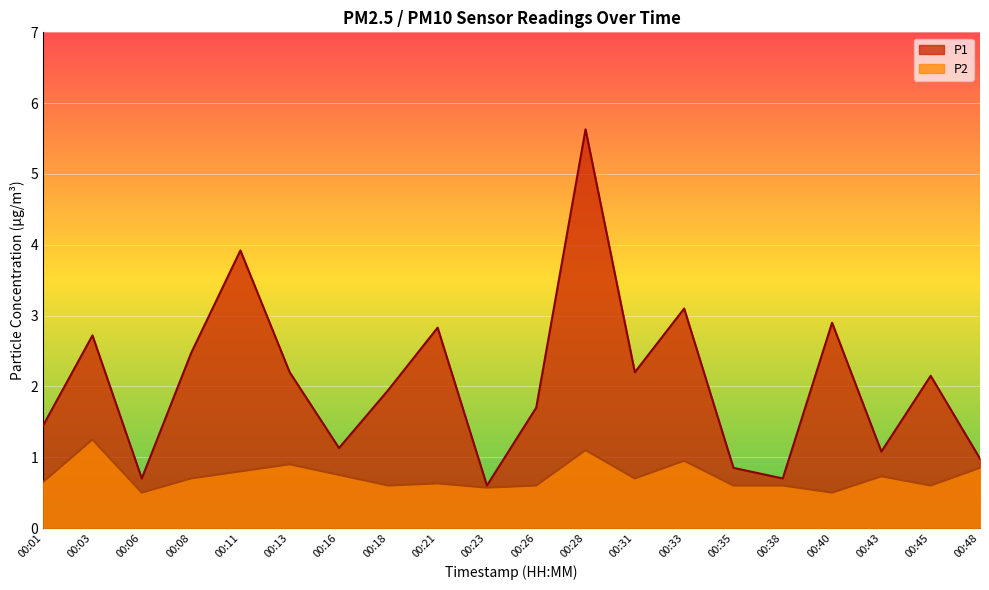

True or false: P1 and P2 cross at least once.

False